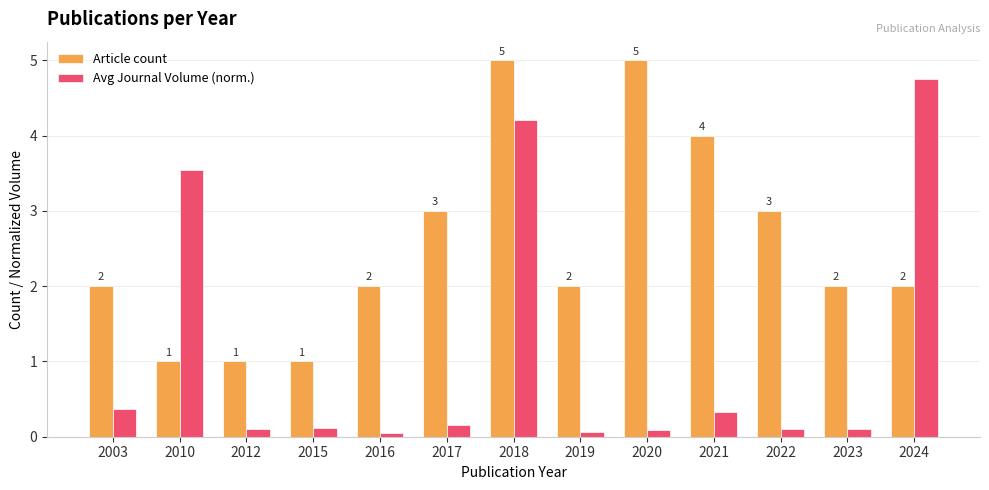

At which category is the sum across all series the highest?

2018